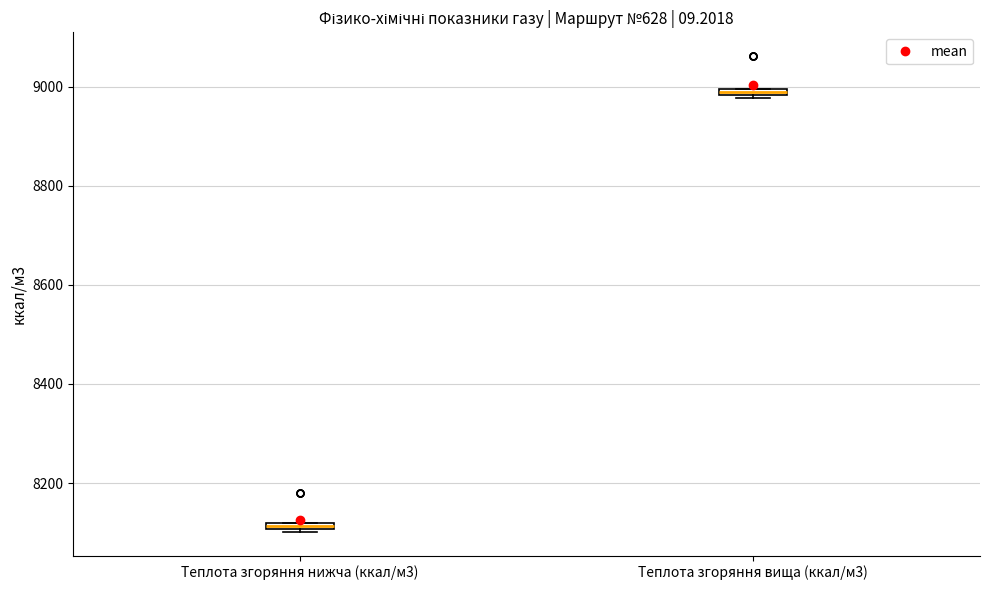

Where is the lower edge of the box for Теплота згоряння вища (ккал/м3) on the y-axis? The values are not printed on the chart, so give them approximately, as read against the axis.

8980